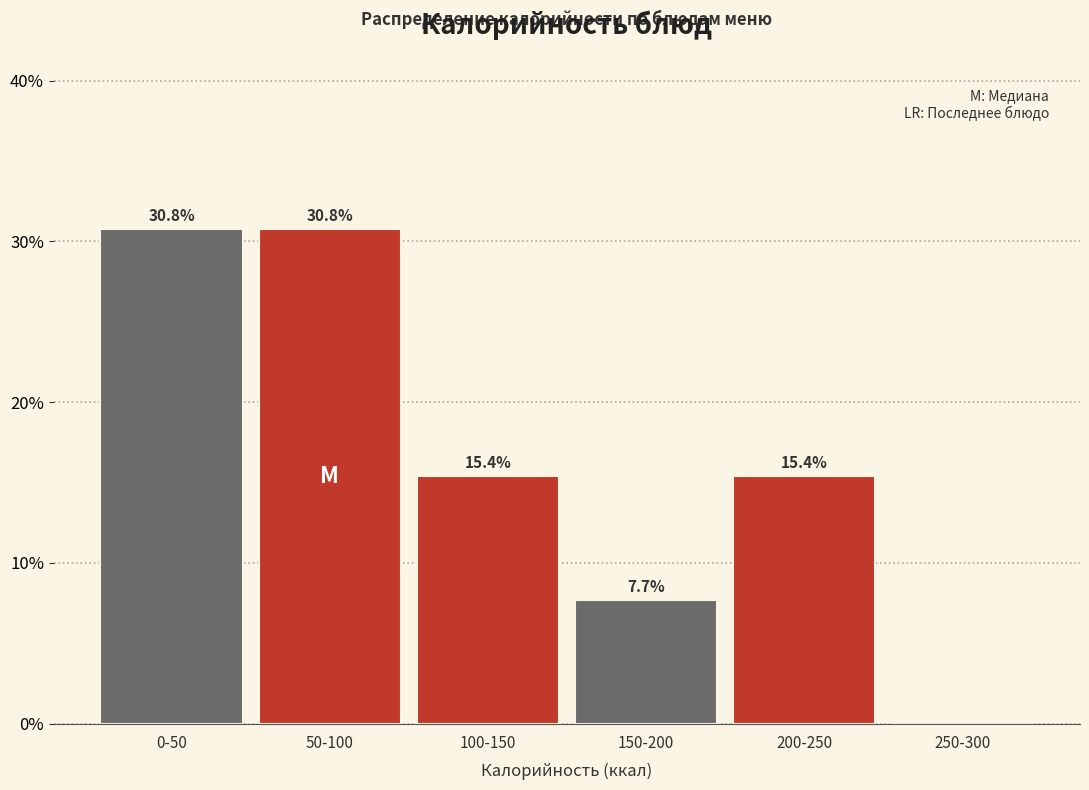

Reading left to right, what are all the values shown in this chart?

0-50=30.8	50-100=30.8	100-150=15.4	150-200=7.7	200-250=15.4	250-300=0.0